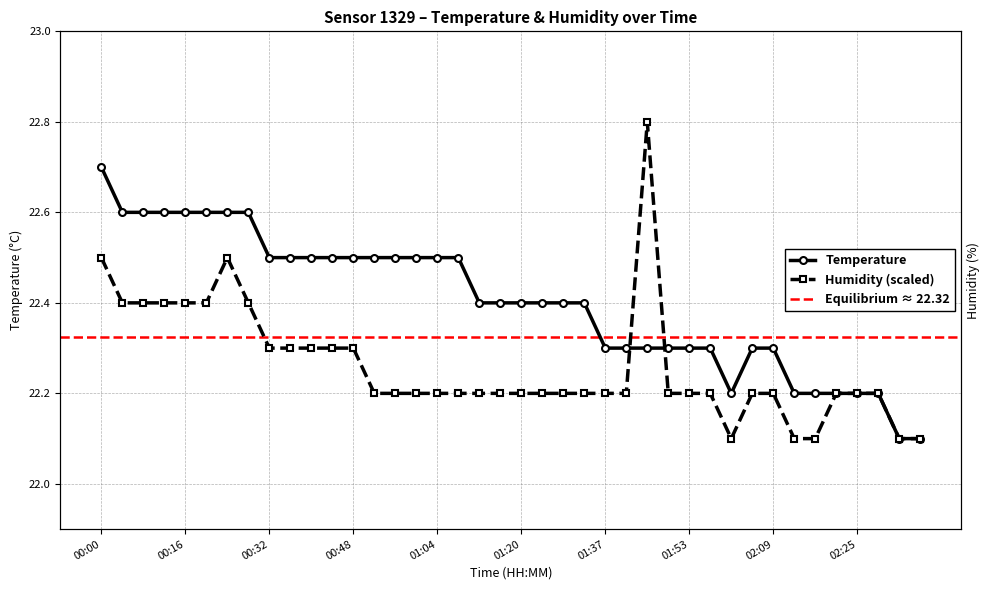

Reading right to left, list all the values displayed in this chart.

temperature: 02:37=22.1	02:33=22.1	02:29=22.2	02:25=22.2	02:21=22.2	02:17=22.2	02:13=22.2	02:09=22.3	02:05=22.3	02:01=22.2	01:57=22.3	01:53=22.3	01:49=22.3	01:45=22.3	01:41=22.3	01:37=22.3	01:32=22.4	01:28=22.4	01:24=22.4	01:20=22.4	01:16=22.4	01:12=22.4	01:08=22.5	01:04=22.5	01:00=22.5	00:56=22.5	00:52=22.5	00:48=22.5	00:44=22.5	00:40=22.5	00:36=22.5	00:32=22.5	00:28=22.6	00:24=22.6	00:20=22.6	00:16=22.6	00:12=22.6	00:08=22.6	00:04=22.6	00:00=22.7
humidity: 02:37=22.1	02:33=22.1	02:29=22.2	02:25=22.2	02:21=22.2	02:17=22.1	02:13=22.1	02:09=22.2	02:05=22.2	02:01=22.1	01:57=22.2	01:53=22.2	01:49=22.2	01:45=22.8	01:41=22.2	01:37=22.2	01:32=22.2	01:28=22.2	01:24=22.2	01:20=22.2	01:16=22.2	01:12=22.2	01:08=22.2	01:04=22.2	01:00=22.2	00:56=22.2	00:52=22.2	00:48=22.3	00:44=22.3	00:40=22.3	00:36=22.3	00:32=22.3	00:28=22.4	00:24=22.5	00:20=22.4	00:16=22.4	00:12=22.4	00:08=22.4	00:04=22.4	00:00=22.5